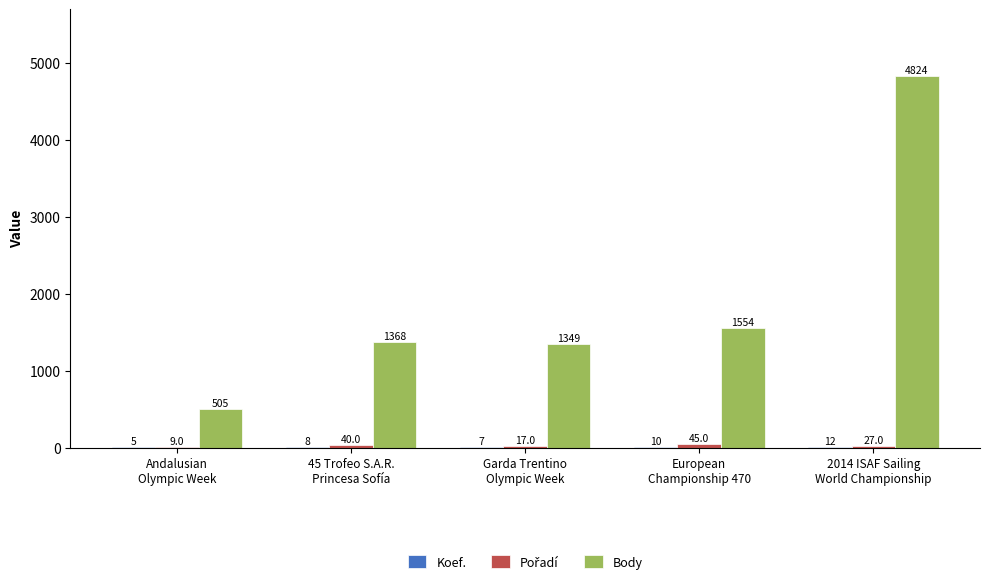

Which series has the largest total across all categories?

Body